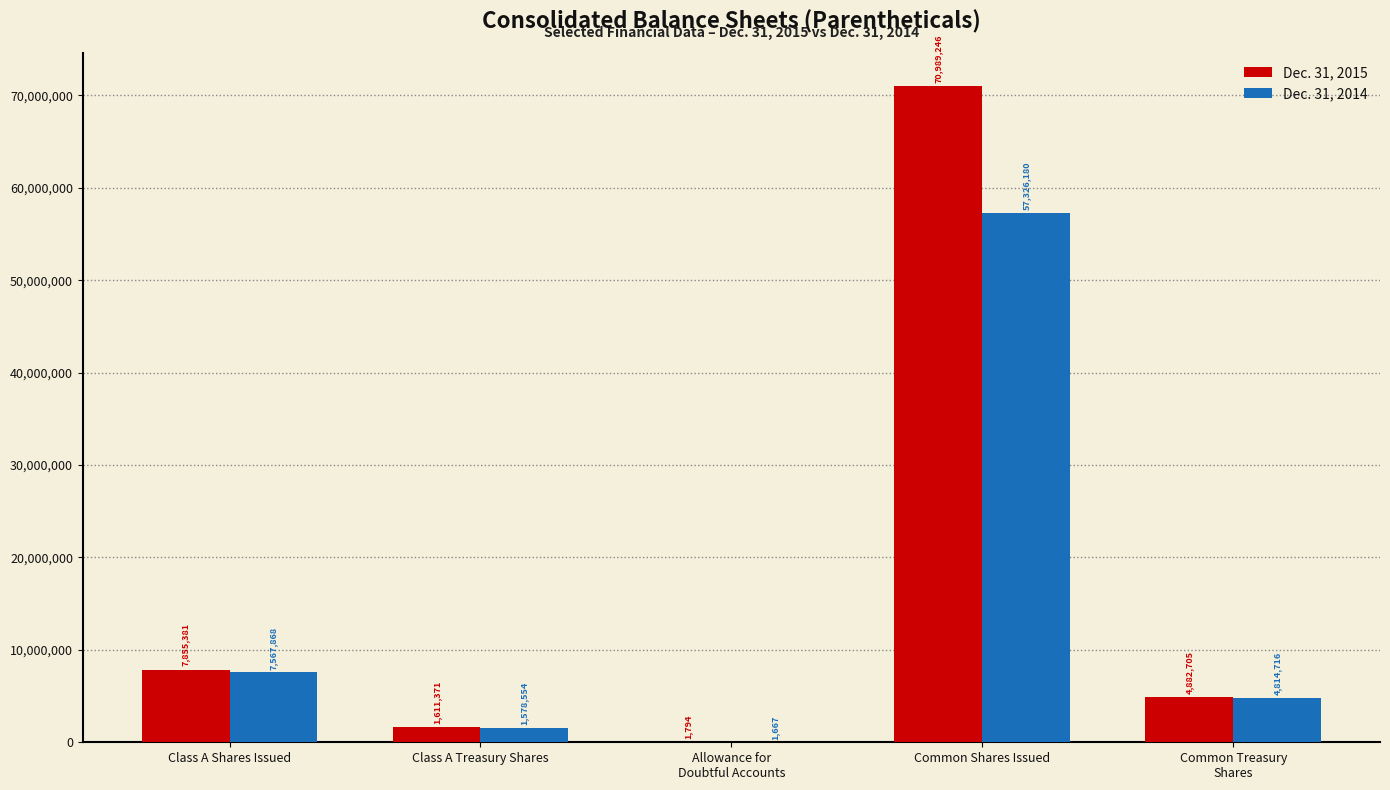

What is the sum of all Dec. 31, 2014 values?

71288985